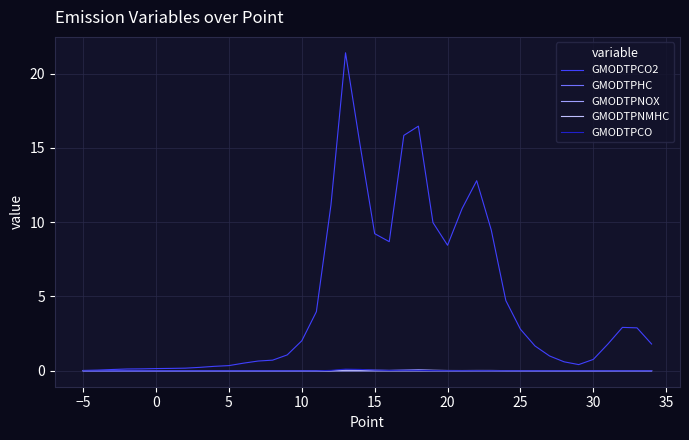

Which series has the largest range (max minus min)?

GMODTPCO2